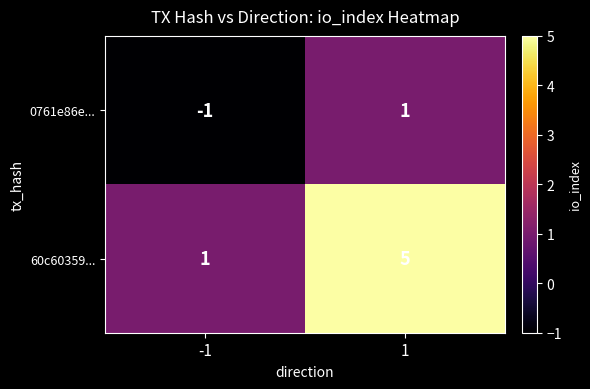

How many values in 0761e86e... are above zero?

1